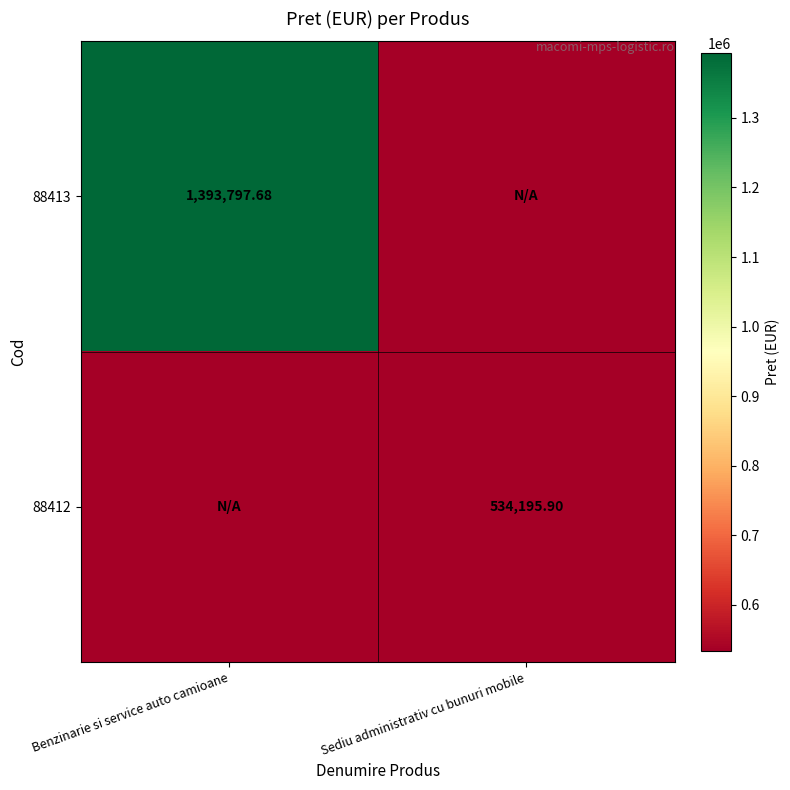

What is the sum of the 88412 values at Benzinarie si service auto camioane and Sediu administrativ cu bunuri mobile?

534195.9